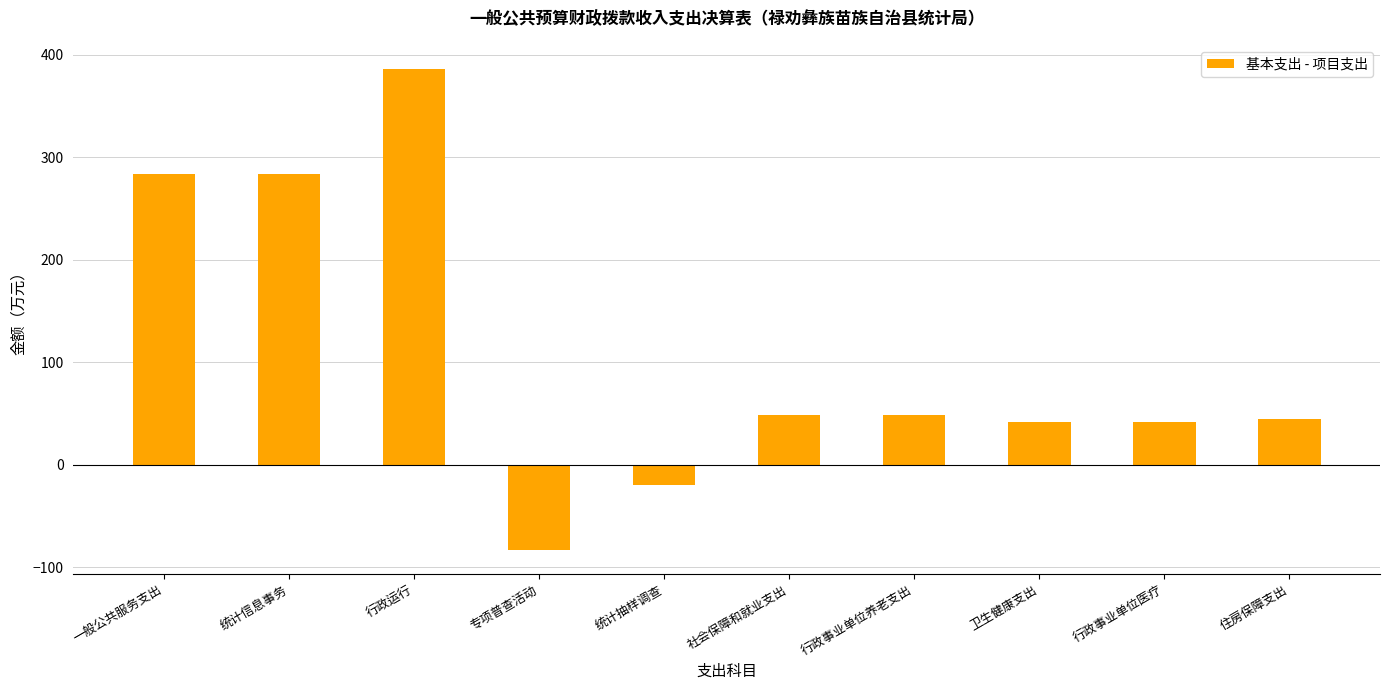

What is the sum of the values at 行政运行 and 住房保障支出?

430.4